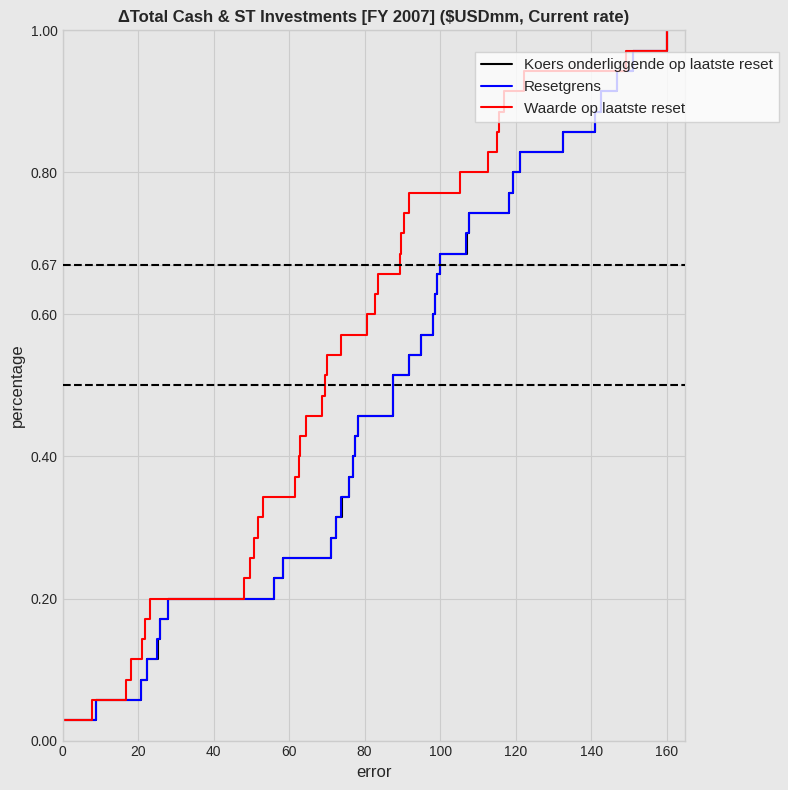

What is the difference between the second highest and minimum values in the Waarde op laatste reset series?

0.9